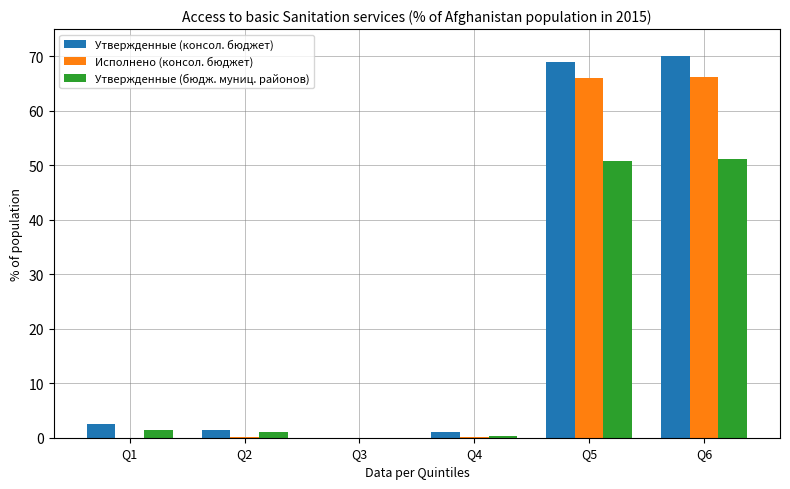

What is the total value across all series at Q5?

185.8